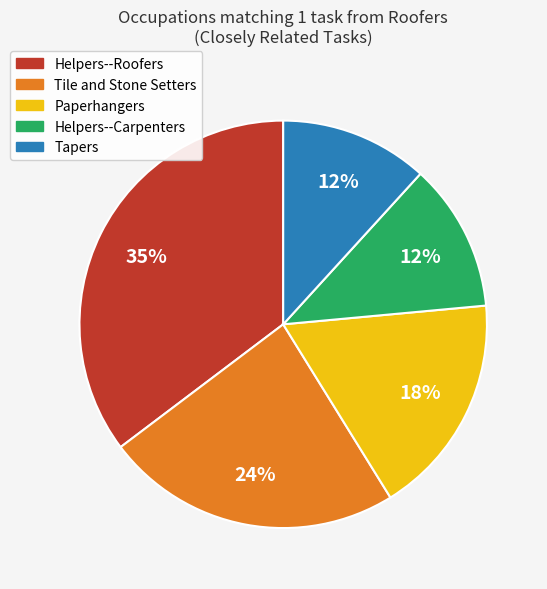

Approximately how many times larger is the value at Helpers--Carpenters compared to Tapers?

1.0